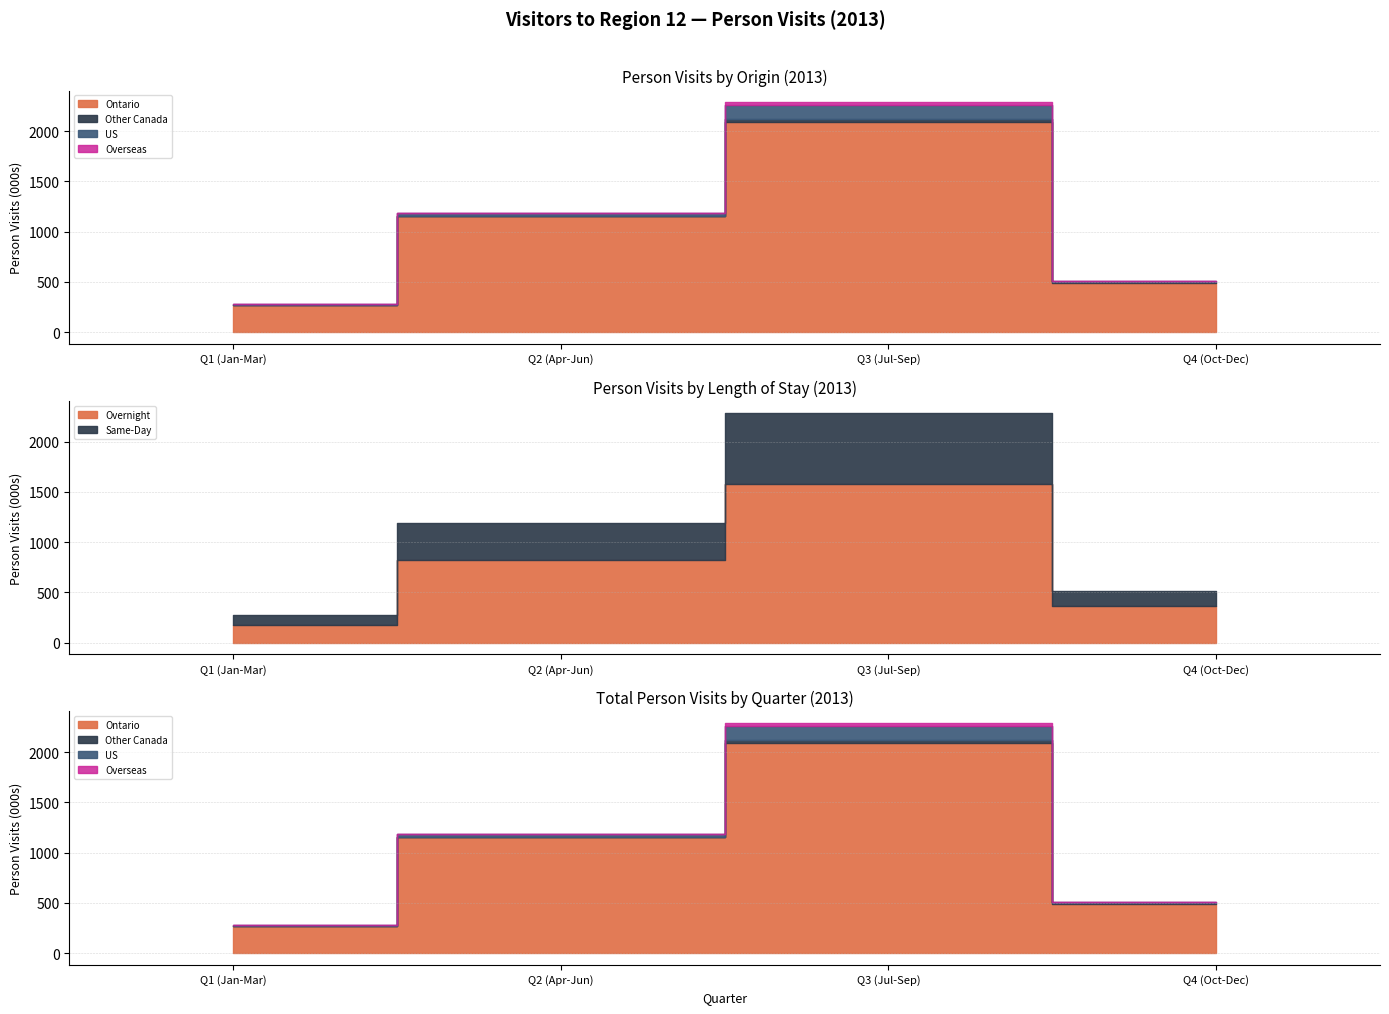

Reading right to left, transcribe all the data shown in this chart.

Ontario: Q4 (Oct-Dec)=491400	Q3 (Jul-Sep)=2092100	Q2 (Apr-Jun)=1155500	Q1 (Jan-Mar)=274500
Other Canada: Q4 (Oct-Dec)=8500	Q3 (Jul-Sep)=28600	Q2 (Apr-Jun)=1400	Q1 (Jan-Mar)=0
US: Q4 (Oct-Dec)=11500	Q3 (Jul-Sep)=133400	Q2 (Apr-Jun)=27000	Q1 (Jan-Mar)=3800
Overseas: Q4 (Oct-Dec)=900	Q3 (Jul-Sep)=34400	Q2 (Apr-Jun)=5500	Q1 (Jan-Mar)=200